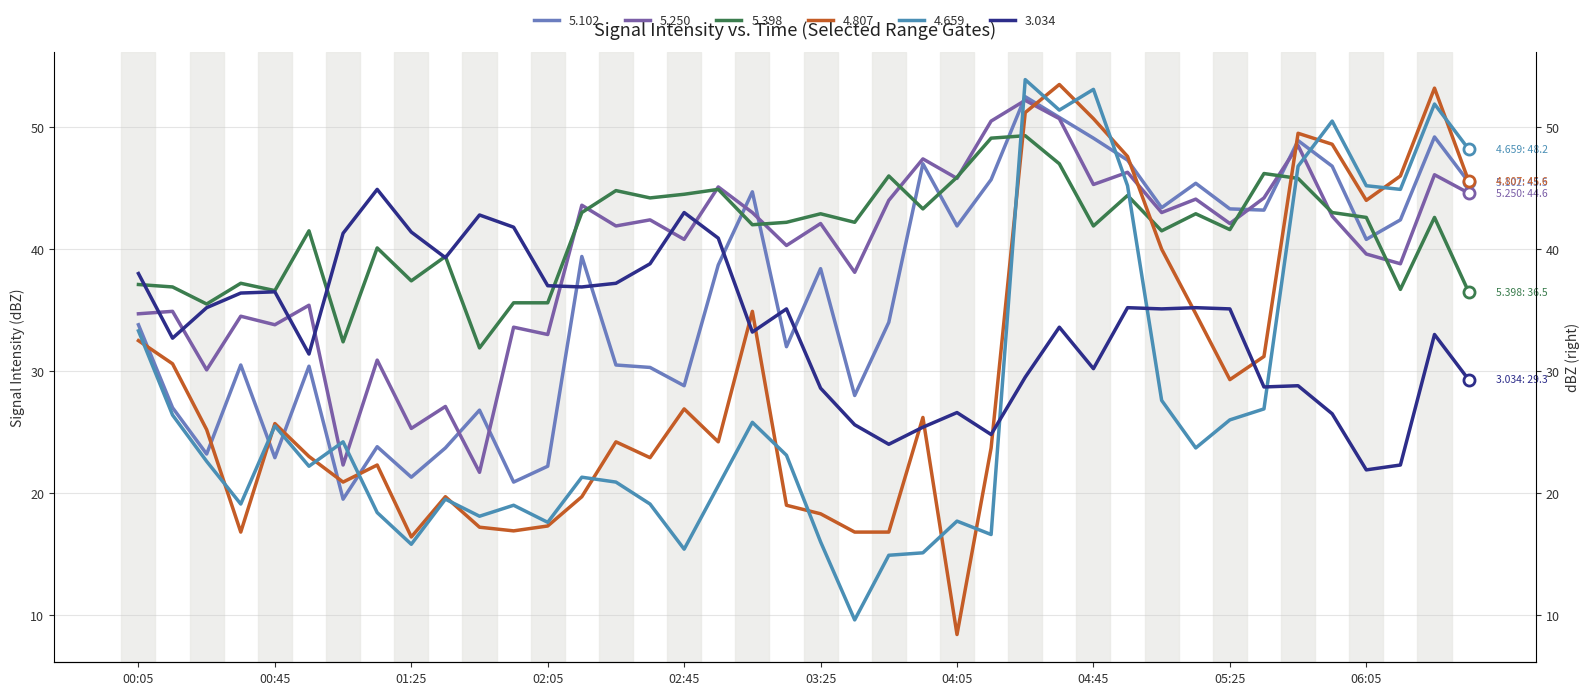

Between which two adjacent categories do 4.659 and 3.034 first intersect?

2006/04/19 04:15 and 2006/04/19 04:25